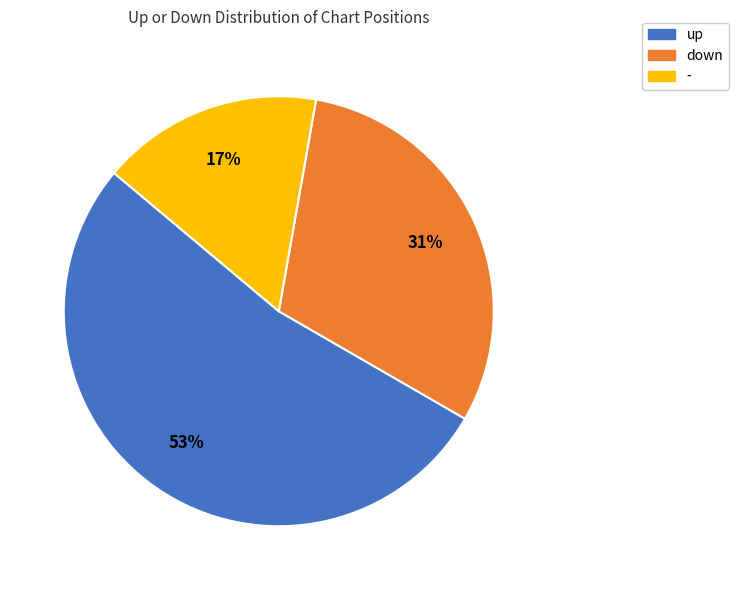

To the nearest percent, what is the difference between the down and - slice percentages?

14%